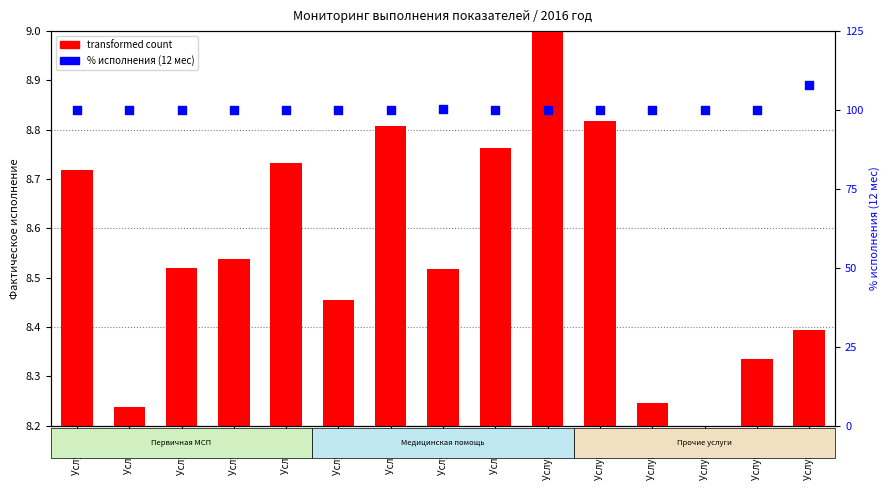

Which series has the largest Y range (max minus min)?

% исполнения (12 мес)